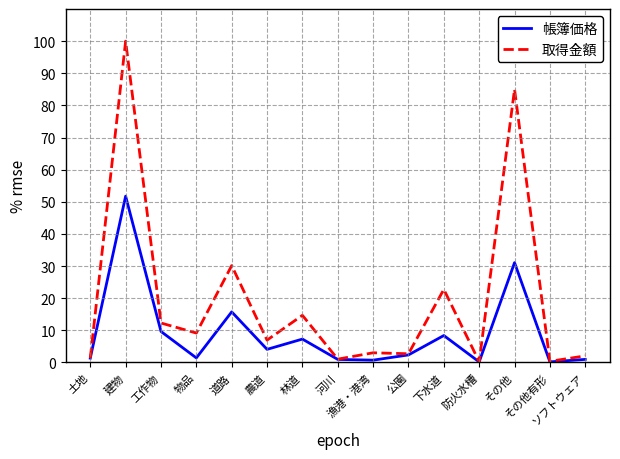

How many values in the 帳簿価格 series exceed 2?

8